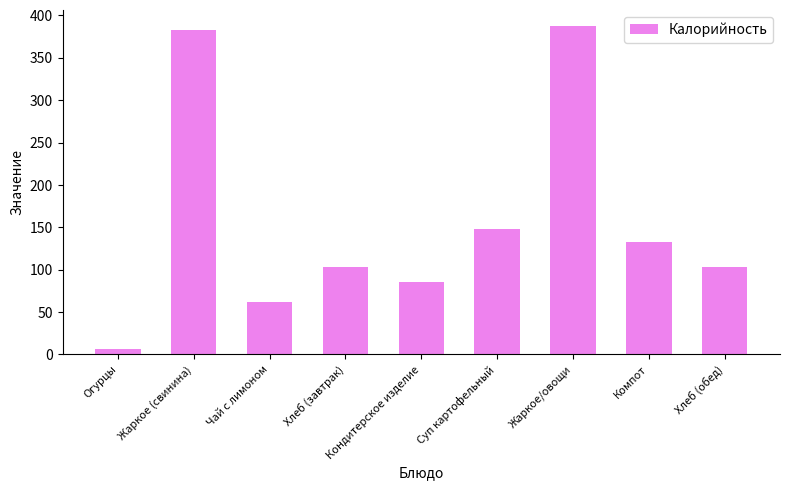

What is the label of the 6th bar from the left?

Суп картофельный